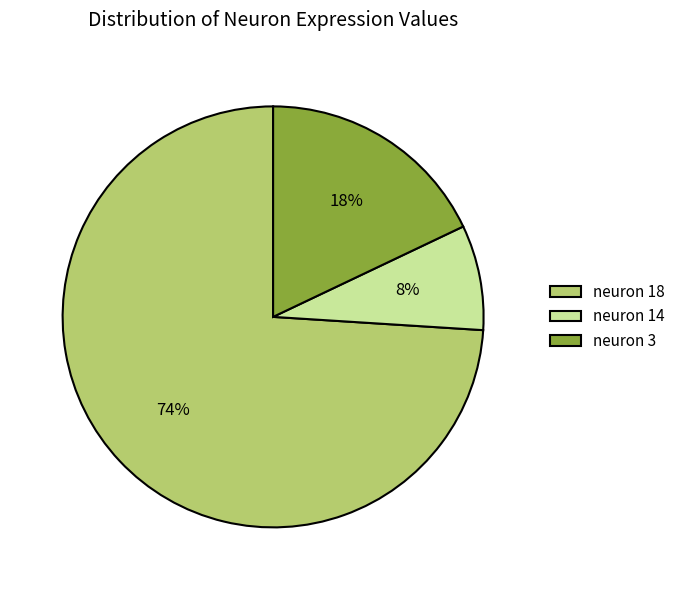

Do neuron 14 and neuron 18 together represent more than half of the pie?

Yes